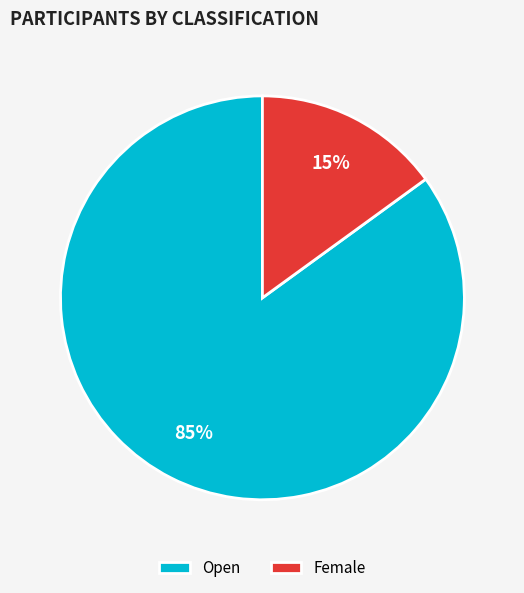

Count the number of slices in the pie.

2